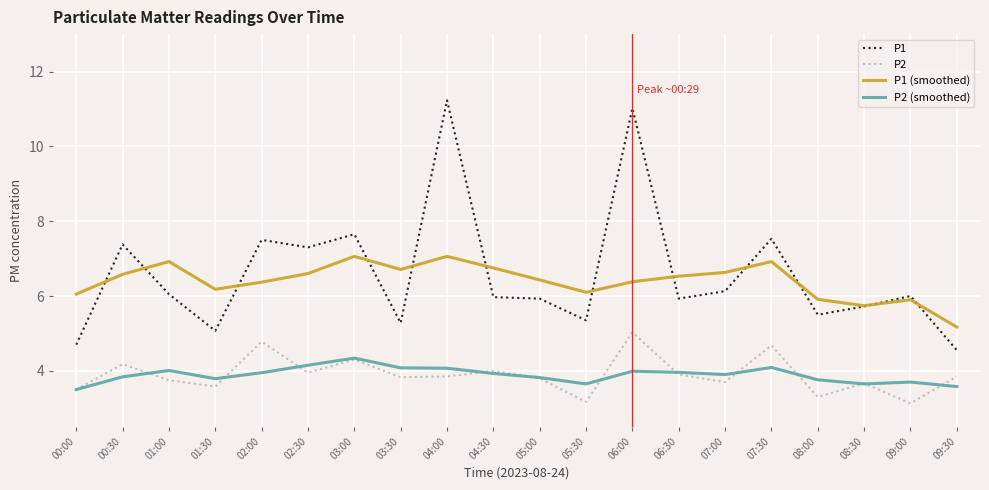

Between 04:00 and 09:30, which series saw the biggest shift?

P1